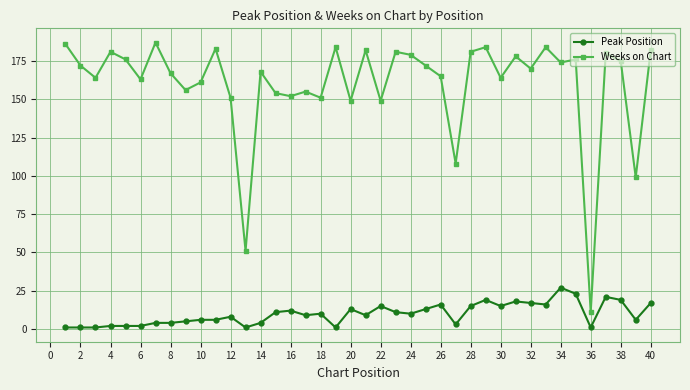

Reading right to left, extract all data points from this chart.

Peak Position: 17	6	19	21	1	23	27	16	17	18	15	19	15	3	16	13	10	11	15	9	13	1	10	9	12	11	4	1	8	6	6	5	4	4	2	2	2	1	1	1
Weeks on Chart: 182	99	175	180	11	176	174	184	170	178	164	184	181	108	165	172	179	181	149	182	149	184	151	155	152	154	168	51	151	183	161	156	167	187	163	176	181	164	172	186